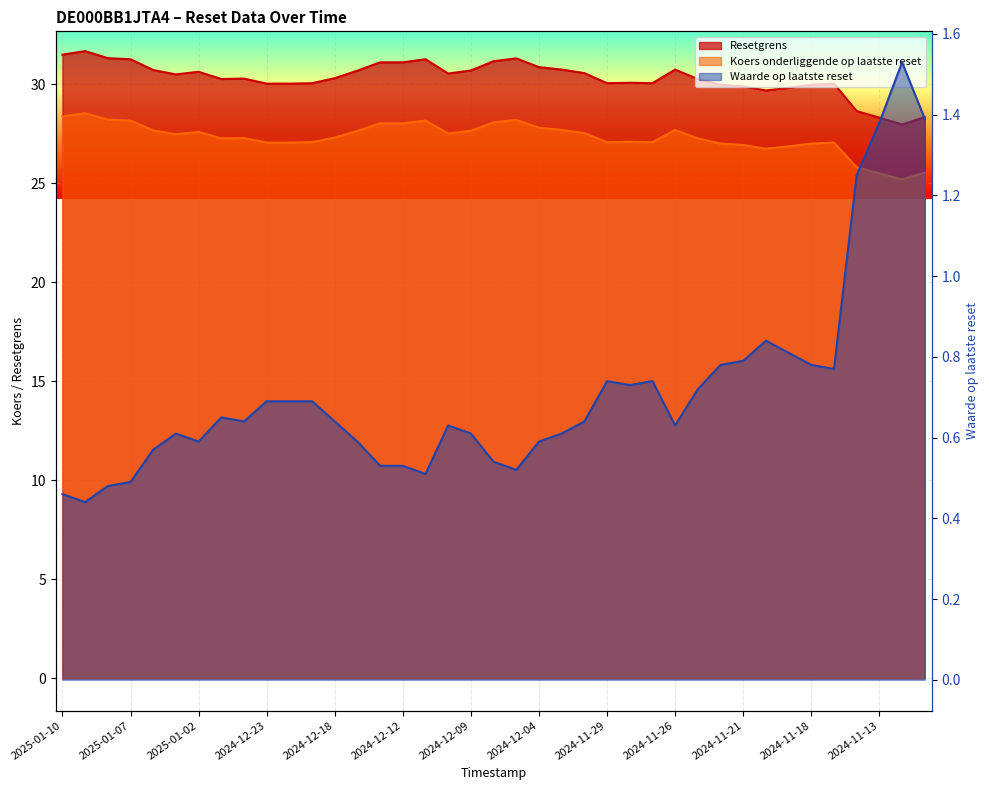

How many data points does each series have?

39